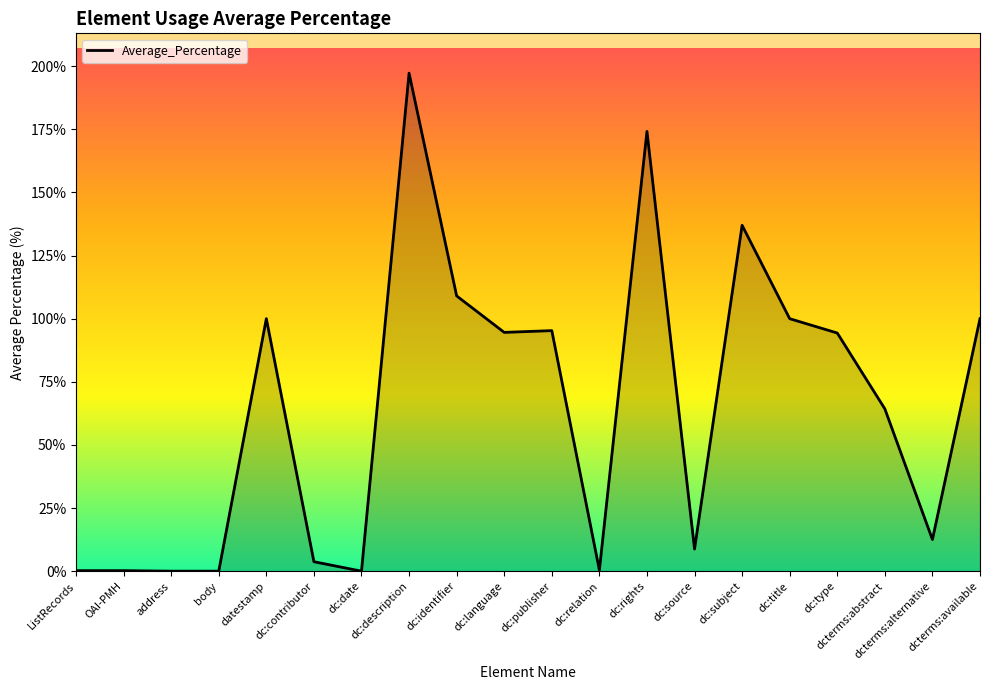

True or false: the data shows 95.3 at dc:publisher.

True